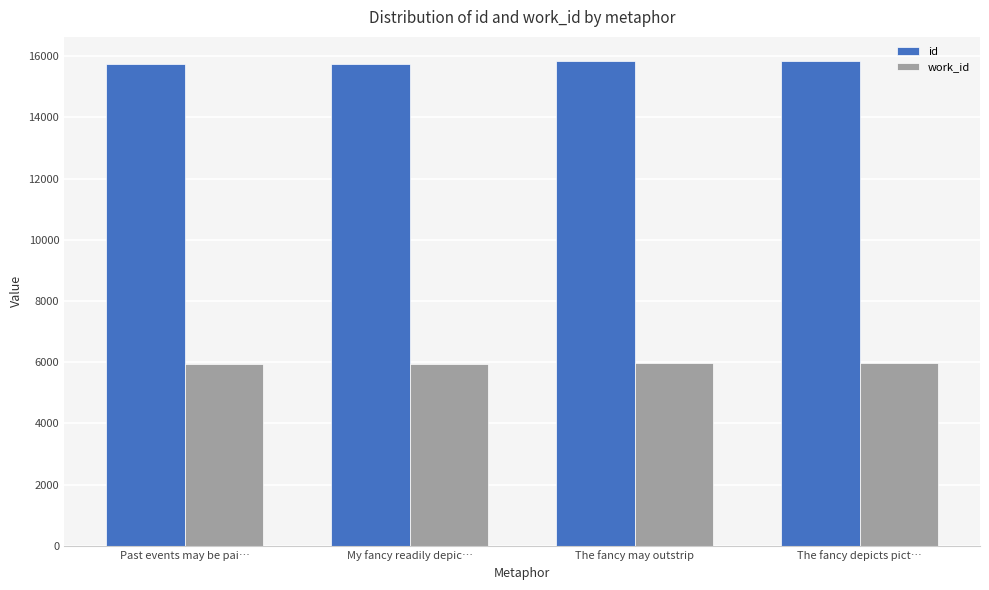

What is the sum of all work_id values?

23770